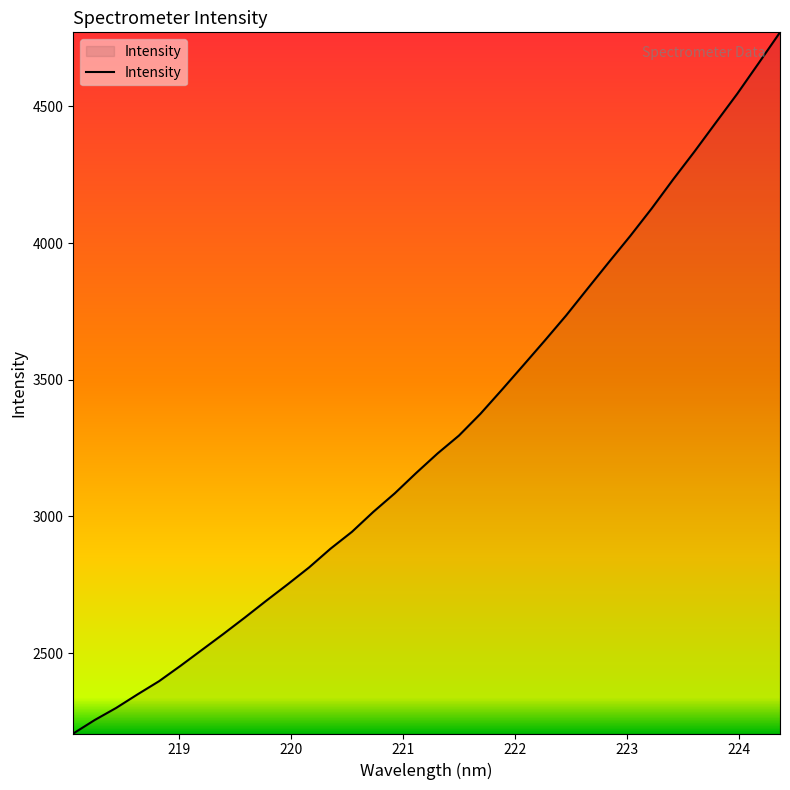

How many distinct data groups are displayed?

1